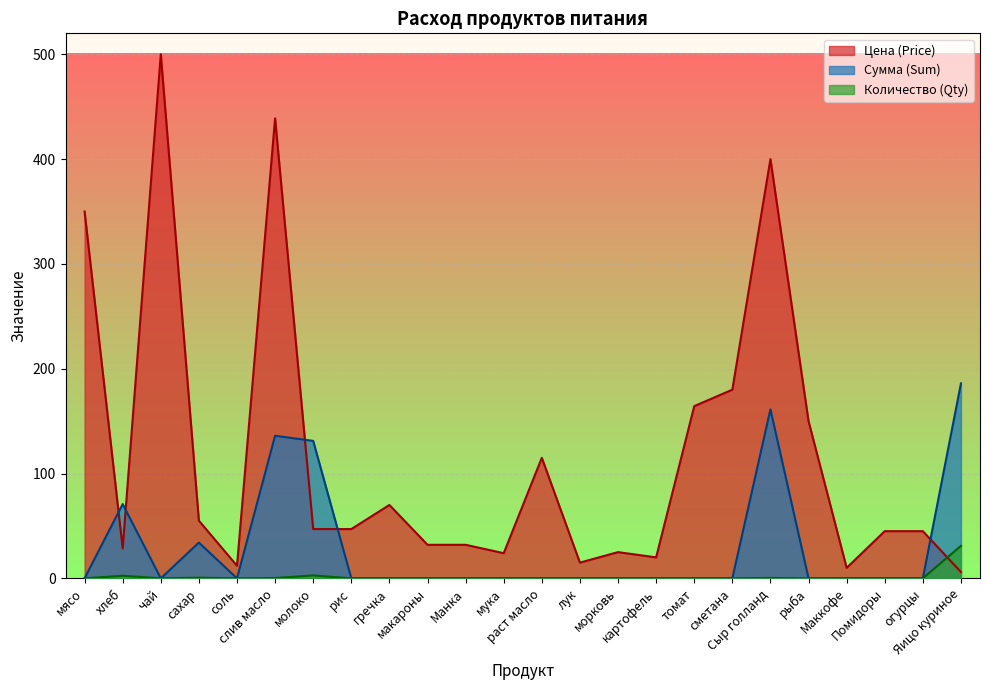

Is the value of Сумма (Sum) at Яицо куриное greater than the value of Количество (Qty) at Помидоры?

Yes